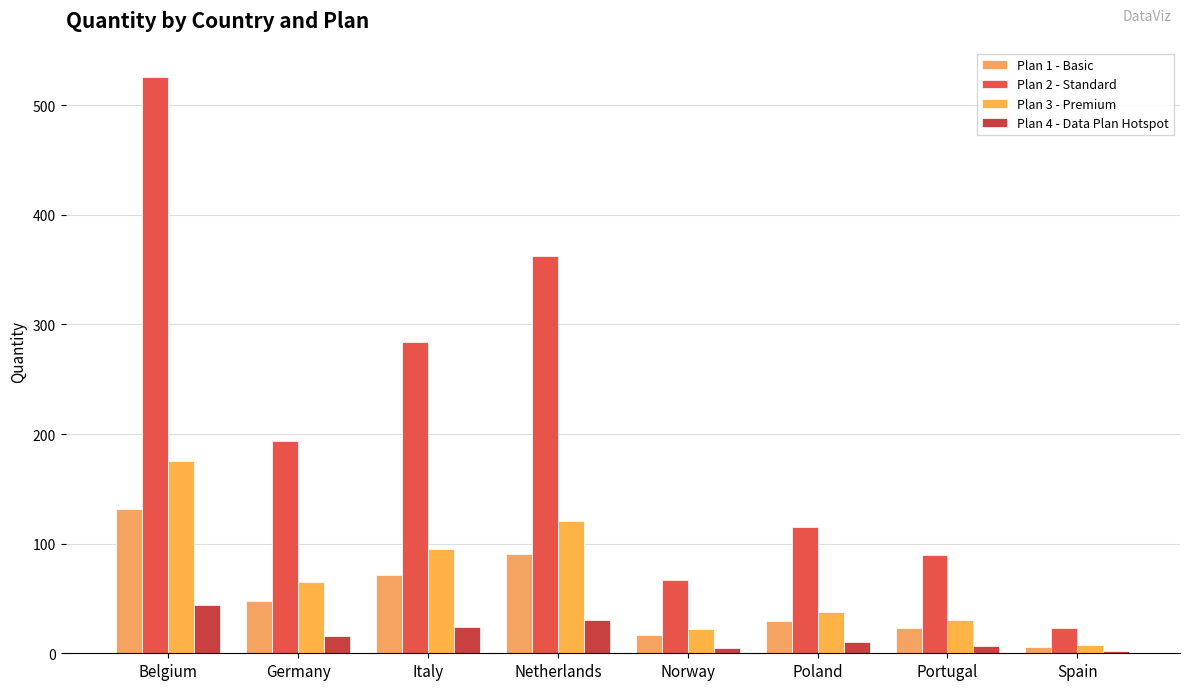

What is the smallest value displayed?

2